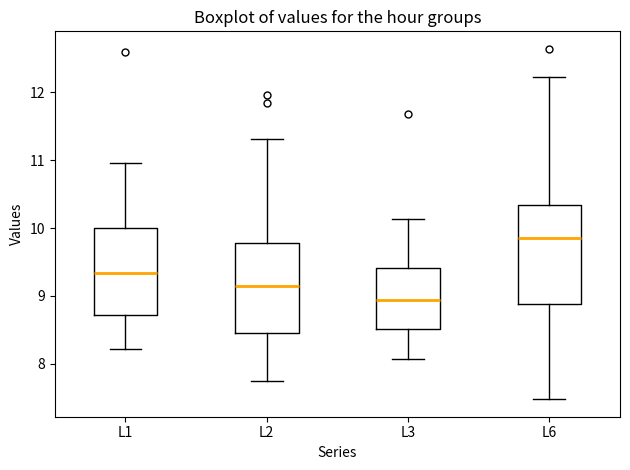

Reading left to right, transcribe this box plot: for each box, give where its median line is, the range the box spans, and where its two whiskers end, as read against the y-axis. The values are not printed on the chart, so give them approximately, as read against the axis.

L1: median 9.3, box 8.7 to 10.0, whiskers 8.2 to 11.0
L2: median 9.2, box 8.5 to 9.8, whiskers 7.8 to 11.3
L3: median 8.9, box 8.5 to 9.4, whiskers 8.1 to 10.1
L6: median 9.9, box 8.9 to 10.3, whiskers 7.5 to 12.2